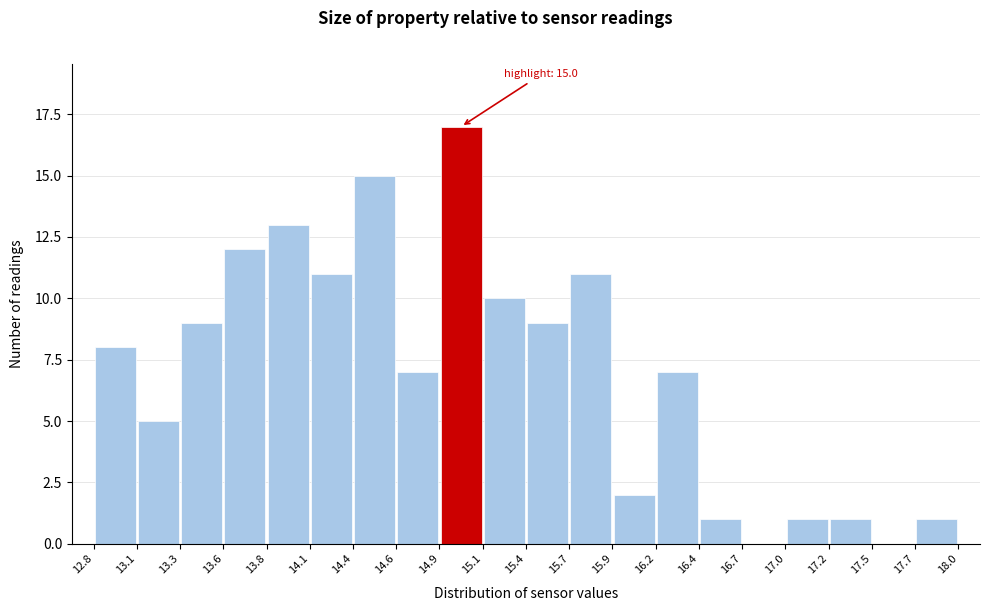

Over which range of the x-axis is the bar tallest?

14.9 to 15.1